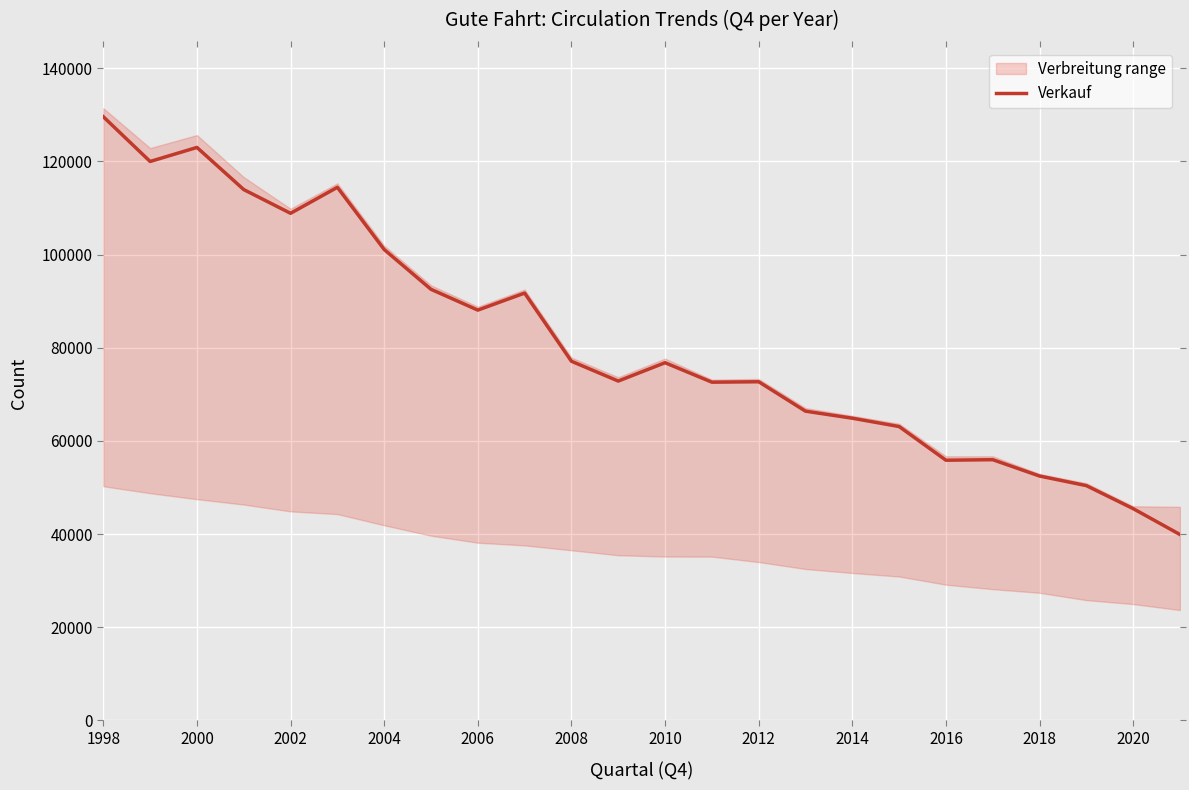

How many values exceed 76802?

11